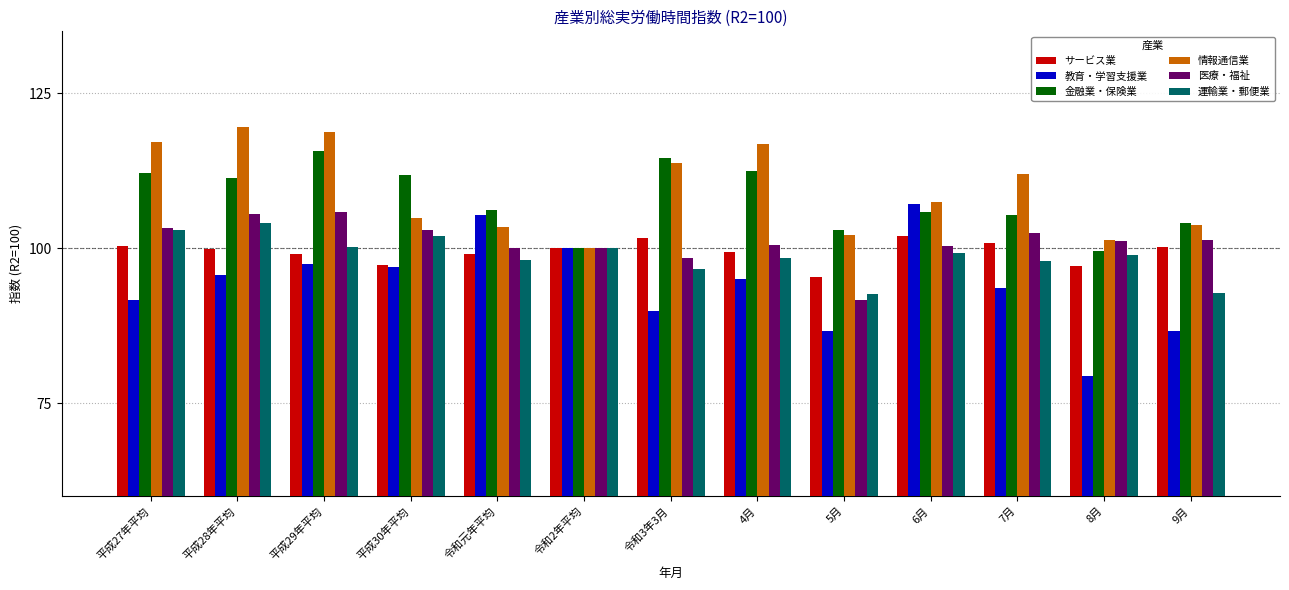

Which series has the widest spread of values?

教育・学習支援業